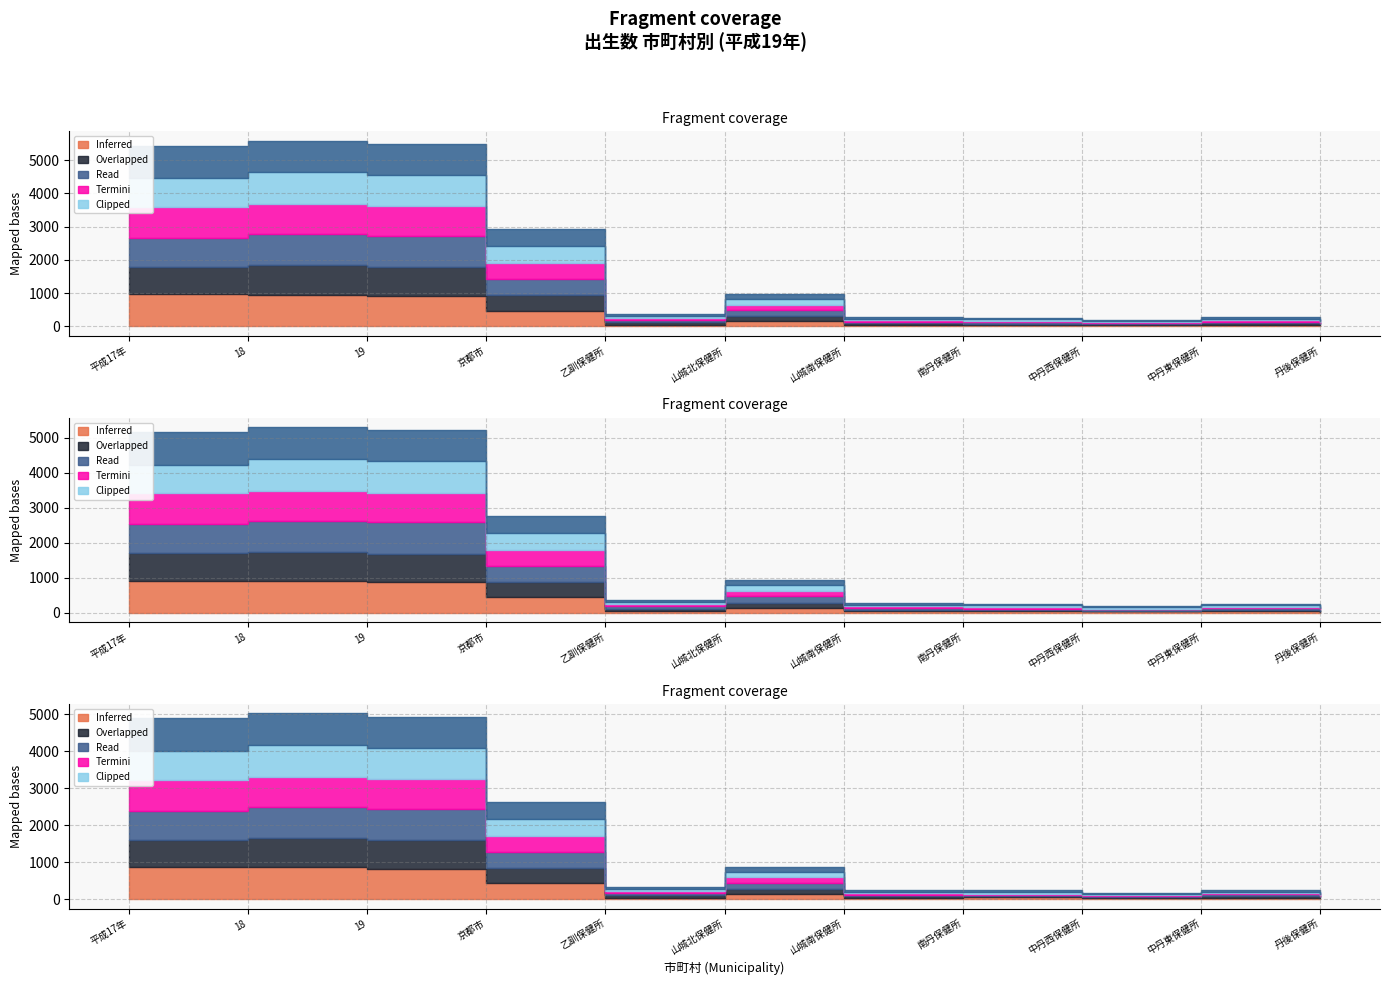

What is the difference between the maximum and minimum values in the Termini (男6月) series?

904